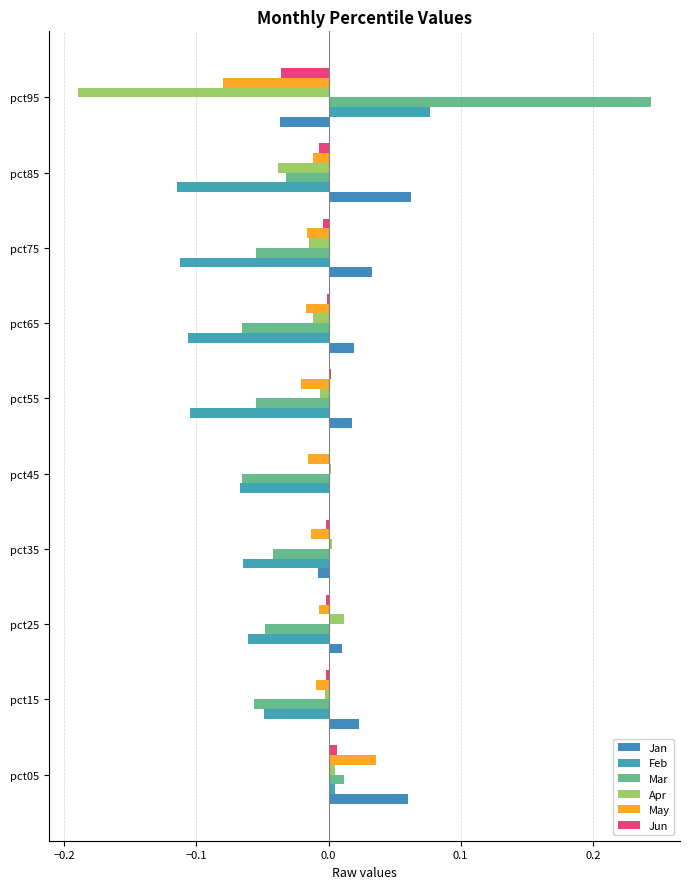

Which series has the largest range (max minus min)?

Mar